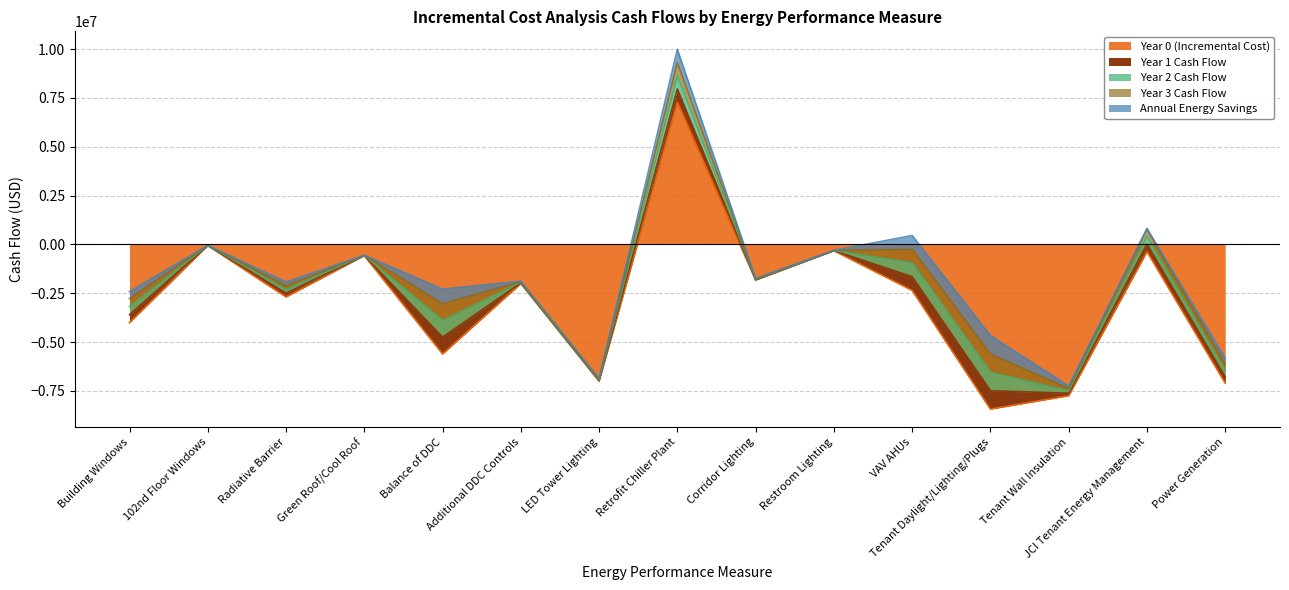

True or false: Year 0 (Incremental Cost) has a value of -3736950 at Power Generation.

False